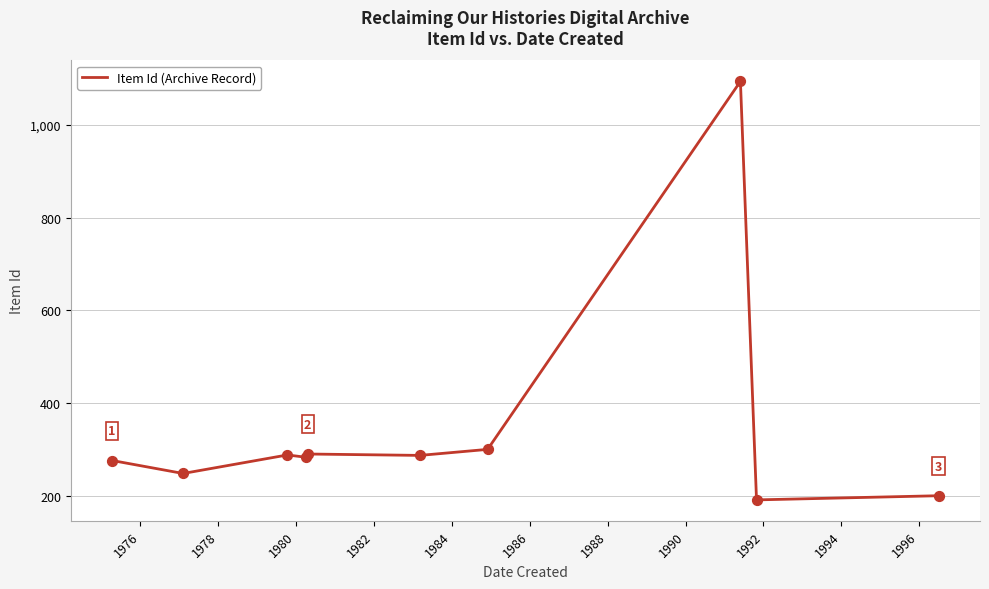

What is the minimum value shown in the chart?

191